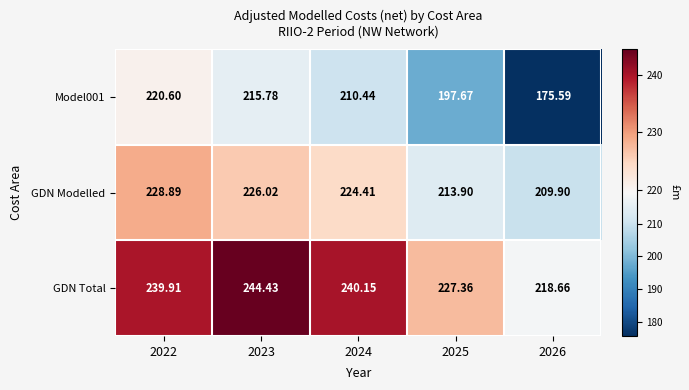

Is the value of Model001 at 2023 greater than the value of GDN Modelled at 2024?

No